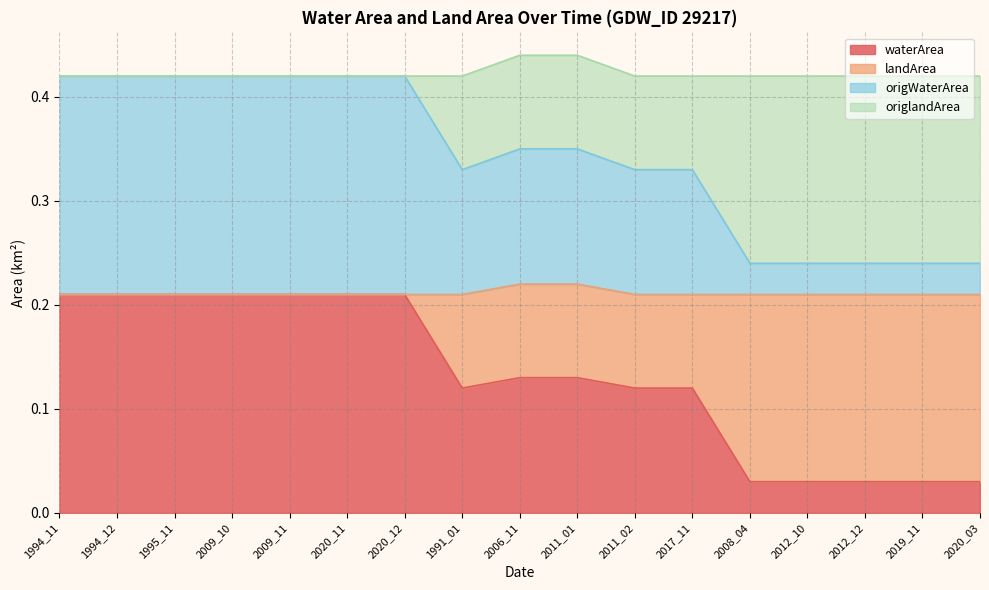

What is the label of the 11th point from the left?

2011_02